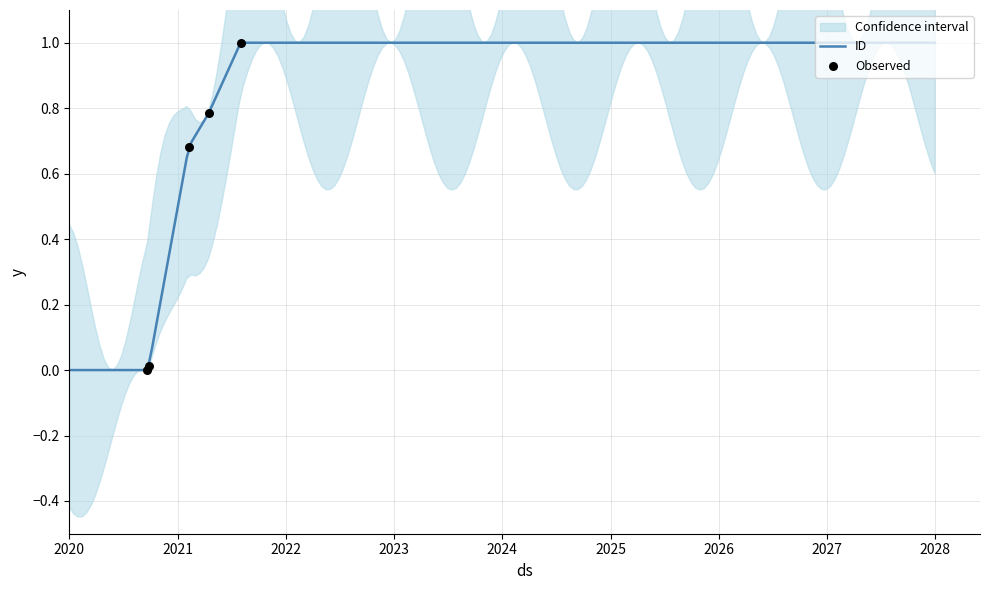

What is the change in value from 2021-02-07 to 2021-04-15?

+0.1